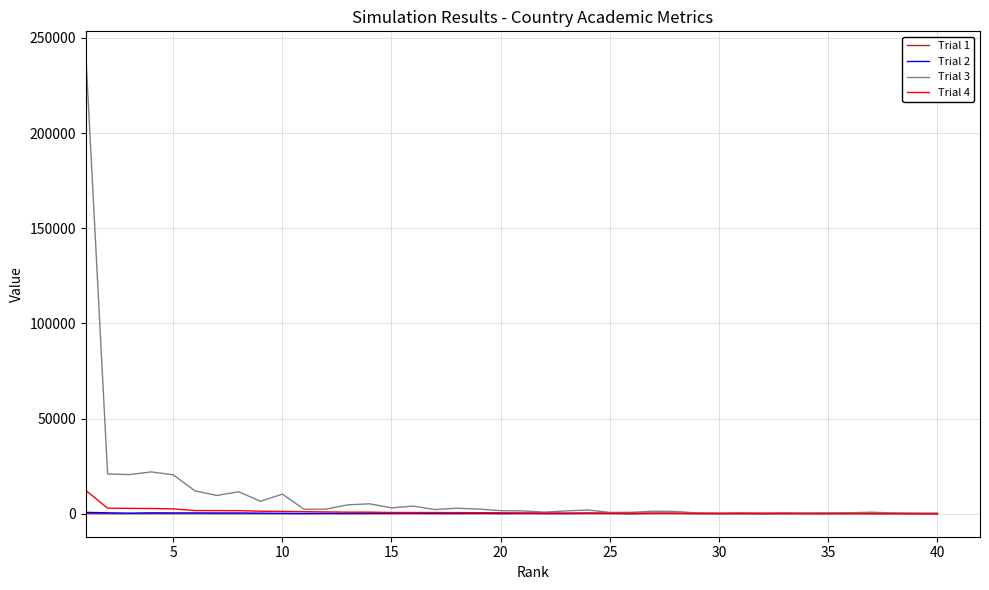

What is the highest value of the Trial 3 series?

241359.0